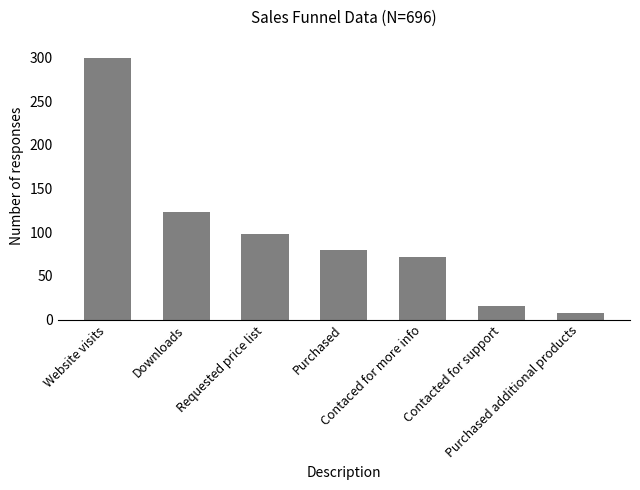

Which label corresponds to the smallest value in the chart?

Purchased additional products